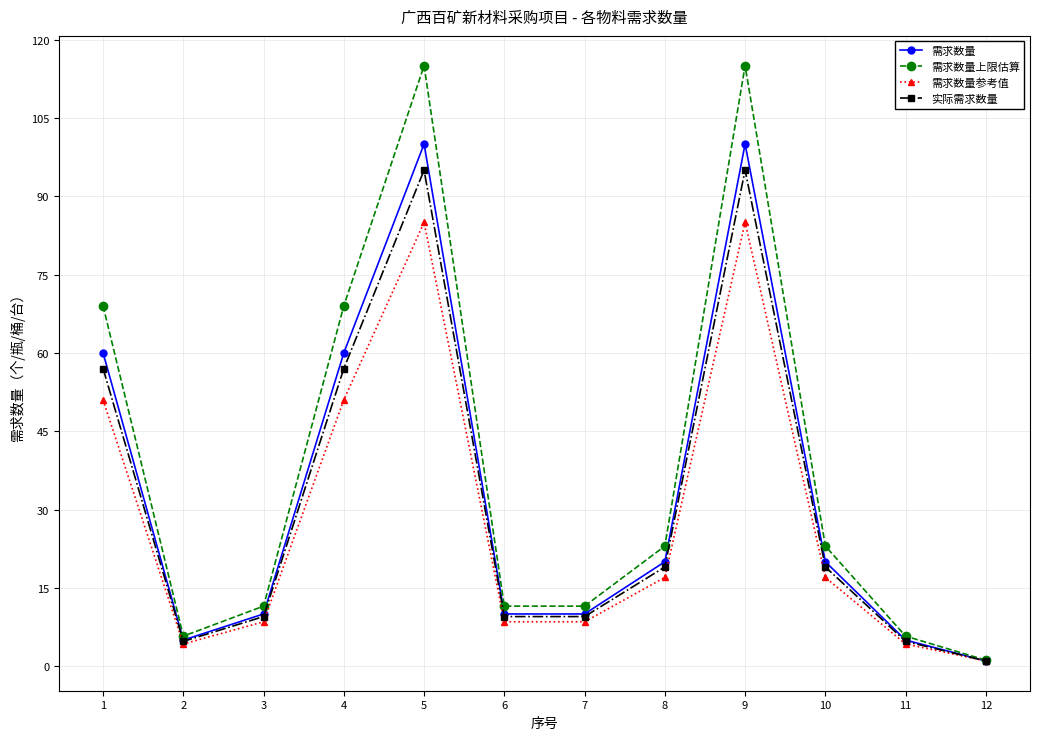

How many interior local peaks does the 需求数量上限估算 series have?

2